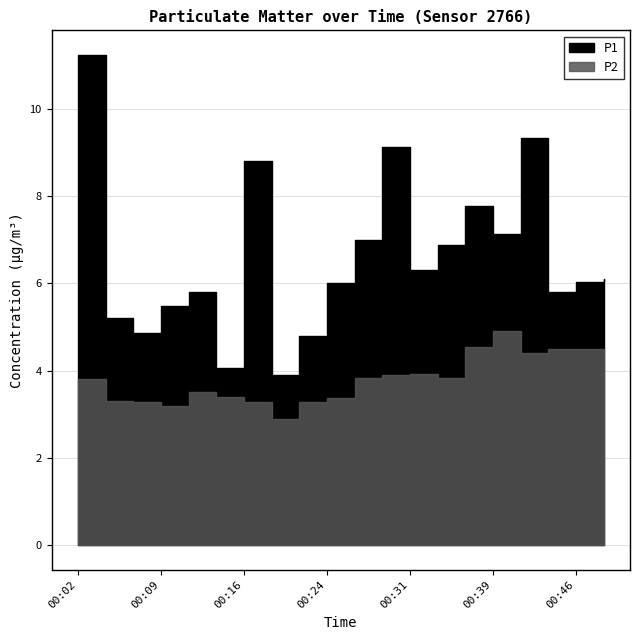

At which label is P1 closest to 7?

00:26